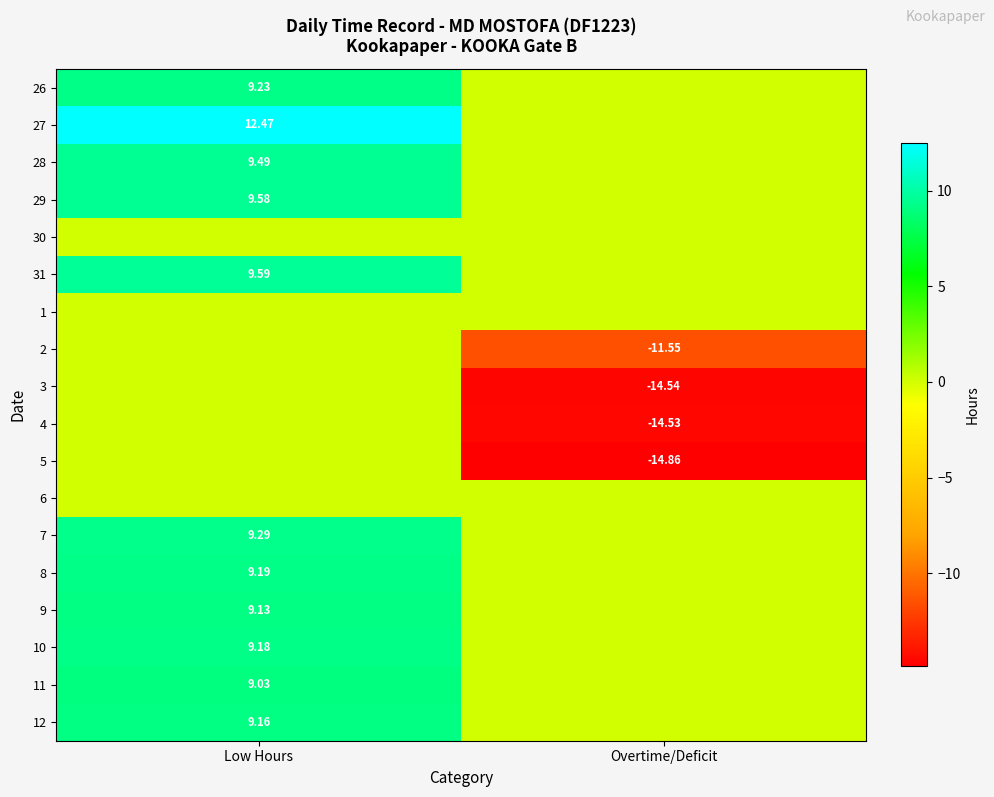

Is the value of 27 at Low Hours greater than the value of 7 at Low Hours?

Yes